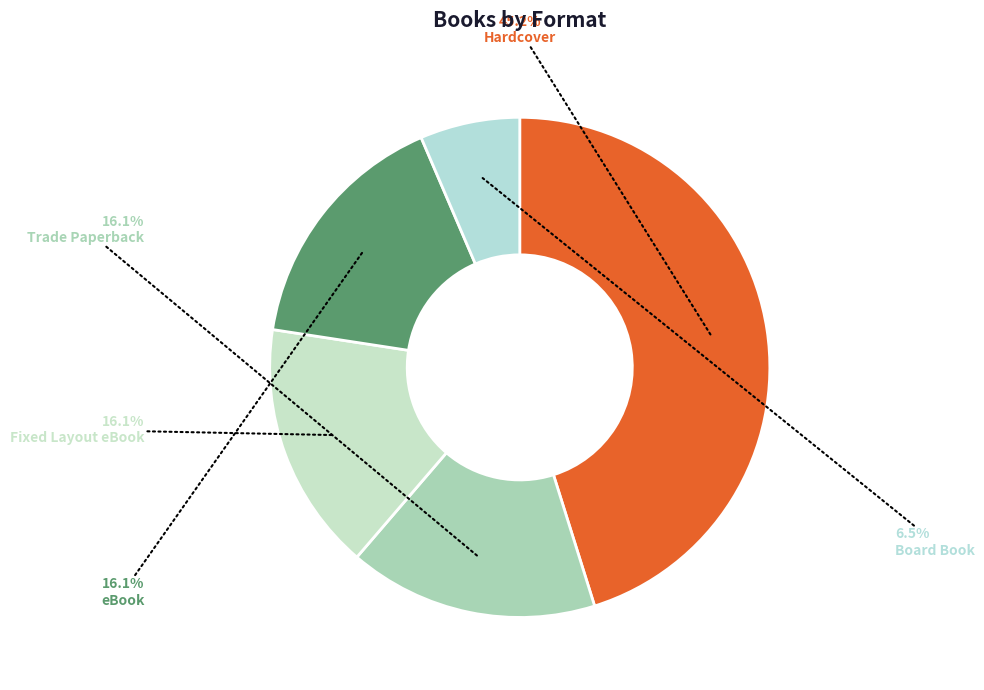

Count the number of slices in the pie.

5